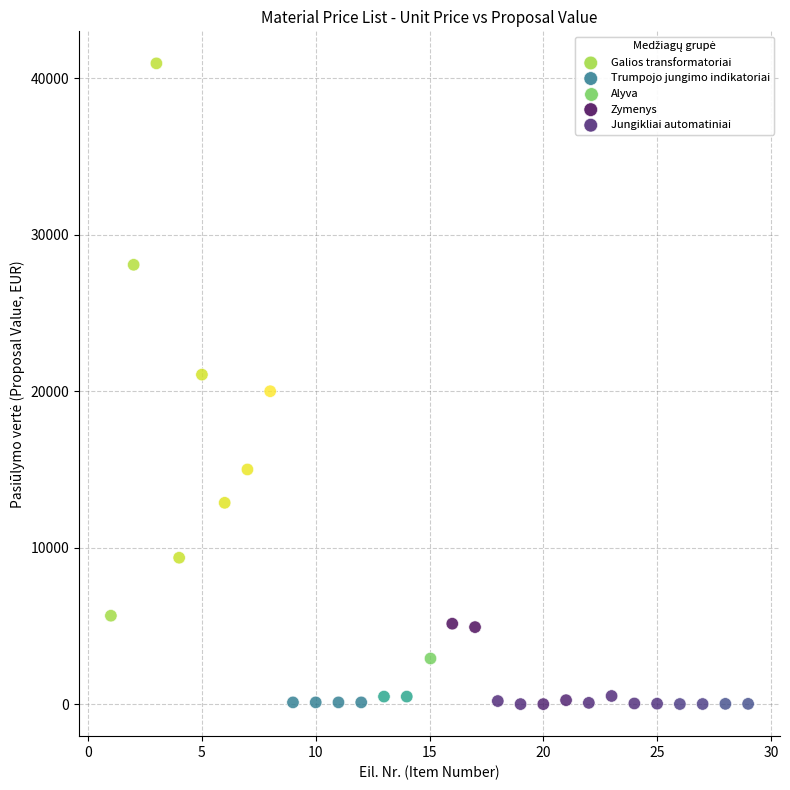

What are all the series names shown in the legend?

Galios transformatoriai, Trumpojo jungimo indikatoriai, Alyva, Zymenys, Jungikliai automatiniai